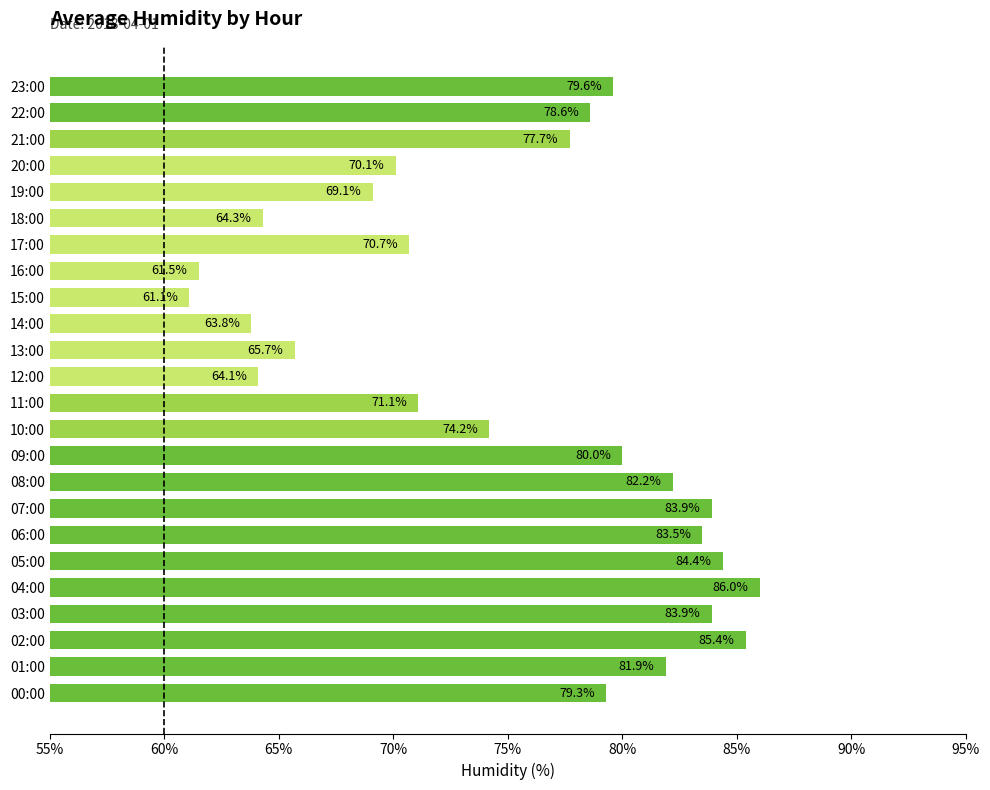

What value does the data have at 18:00?

64.3